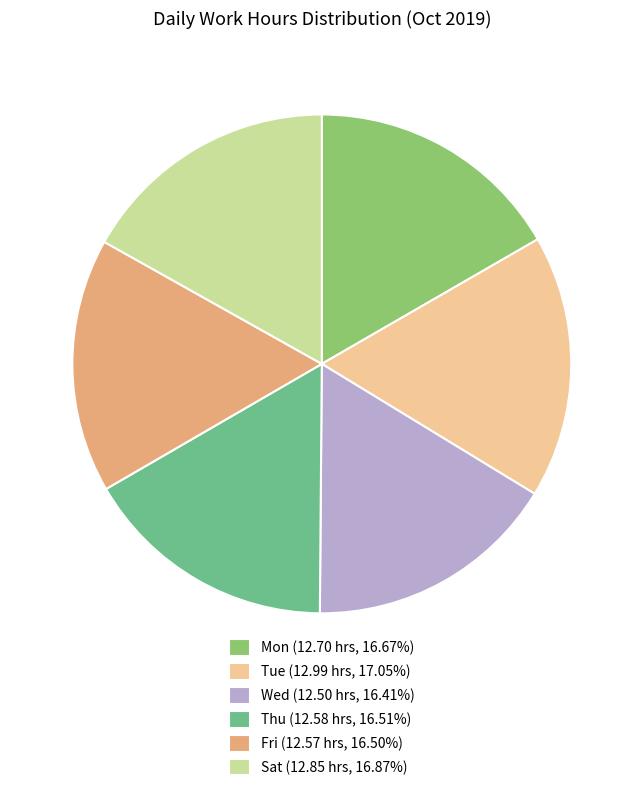

How many slices are in this pie chart?

6